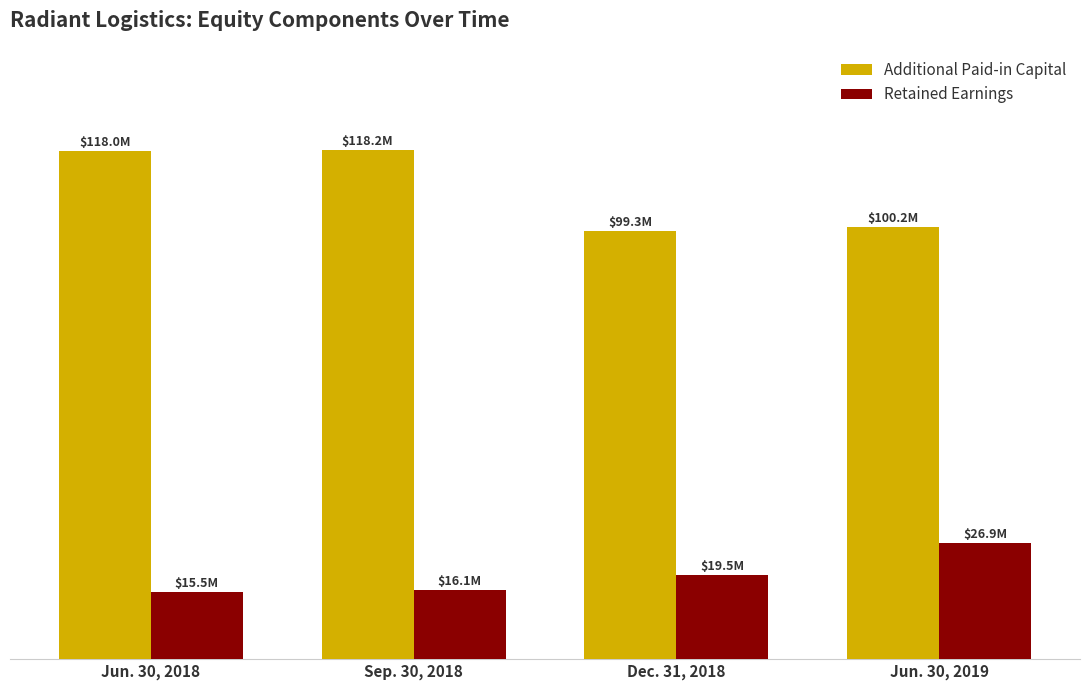

At which label does Retained Earnings reach its peak?

Jun. 30, 2019